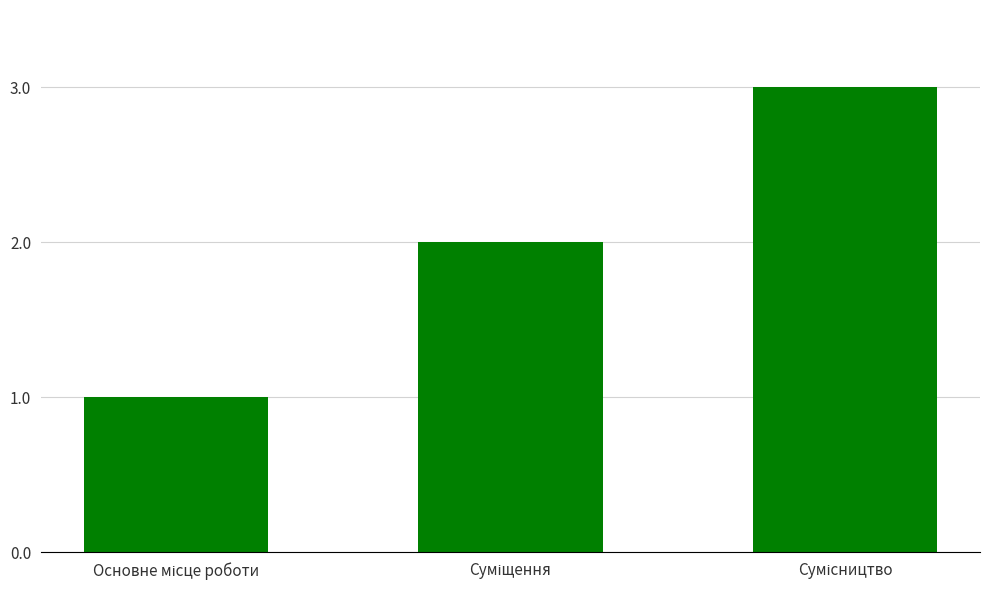

What is the maximum value shown in the chart?

3